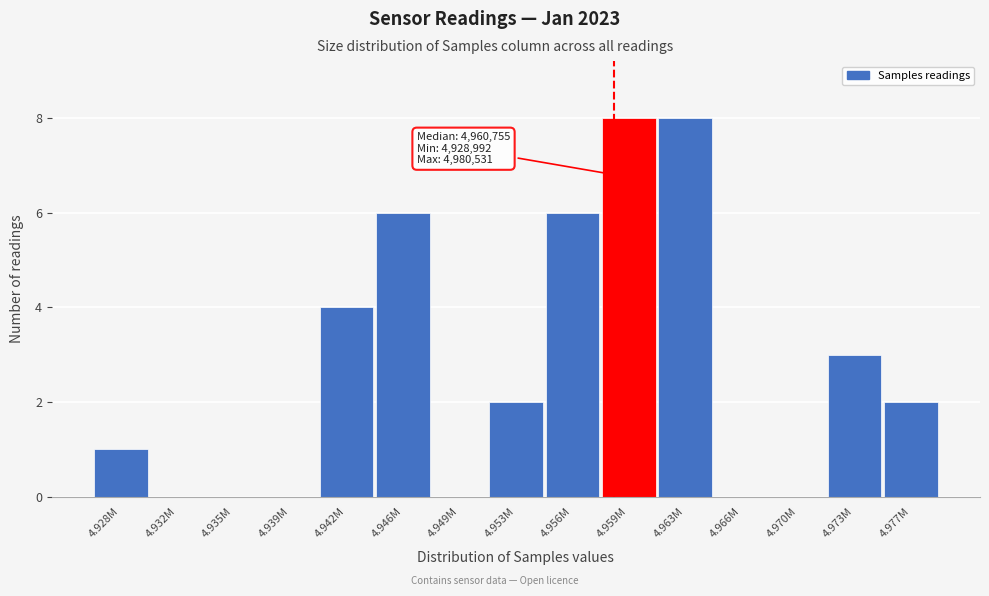

Reading left to right, what are all the values shown in this chart?

4.928M=1	4.932M=0	4.935M=0	4.939M=0	4.942M=4	4.946M=6	4.949M=0	4.953M=2	4.956M=6	4.959M=8	4.963M=8	4.966M=0	4.970M=0	4.973M=3	4.977M=2